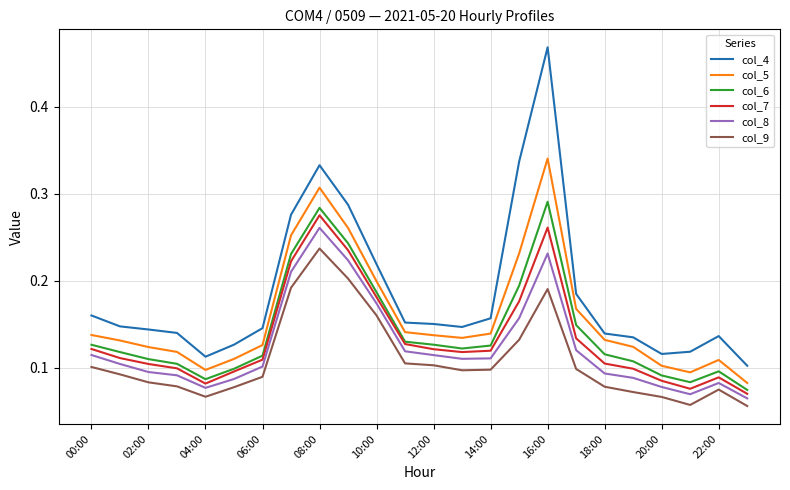

True or false: col_7 and col_9 intersect in this chart.

False